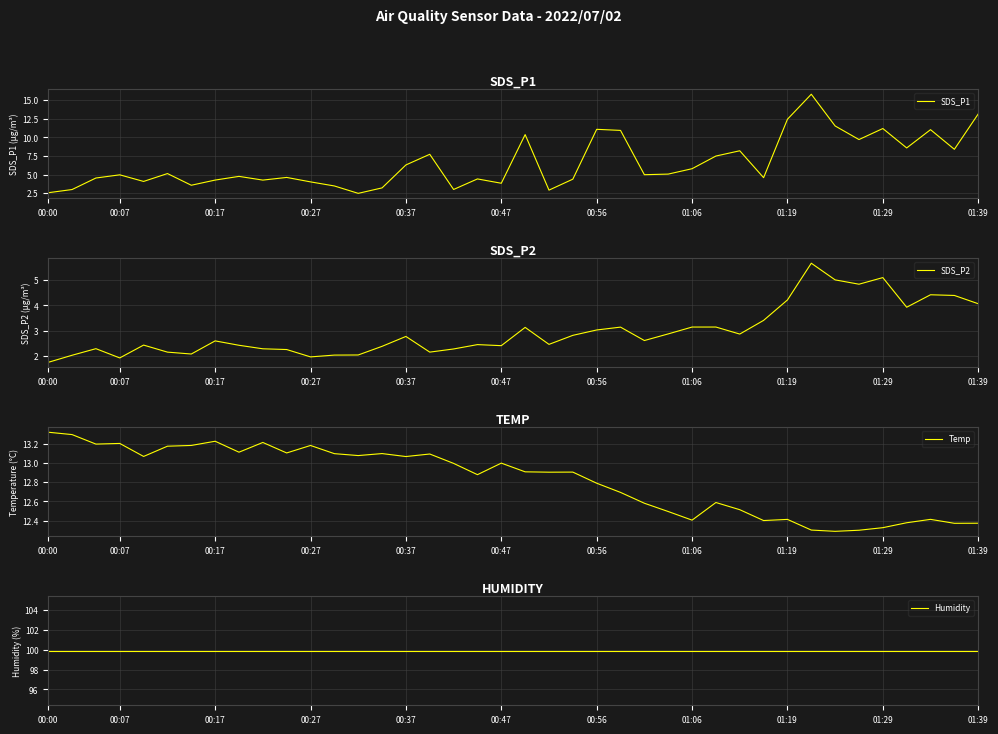

Is this an area chart (filled region under the line)?

No